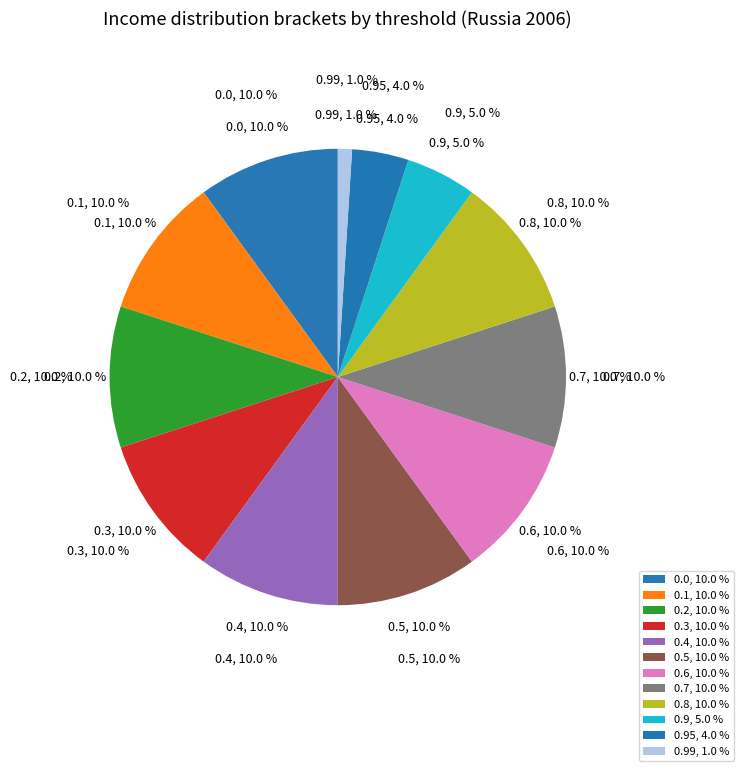

Rank the categories by value from highest to lowest.

0.0, 0.1, 0.2, 0.3, 0.4, 0.5, 0.6, 0.7, 0.8, 0.9, 0.95, 0.99